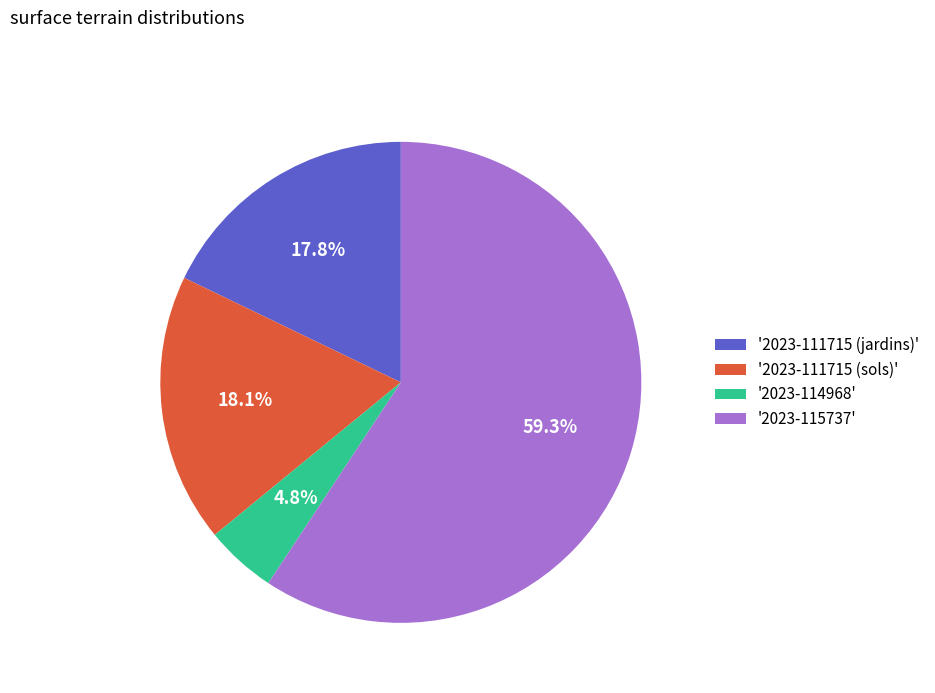

How many segments does this pie chart have?

4